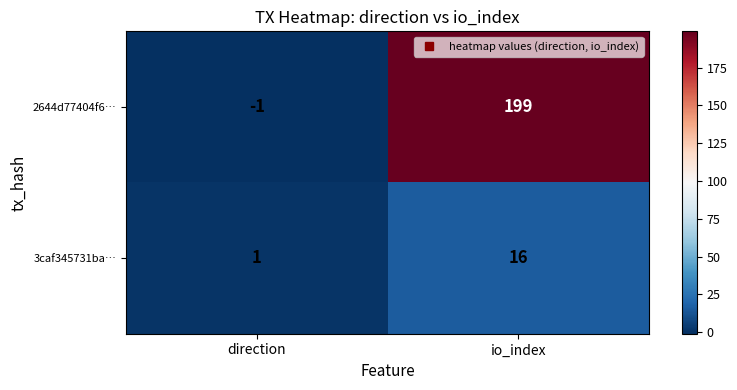

What is the sum of the 2644d77404f6… values at direction and io_index?

198